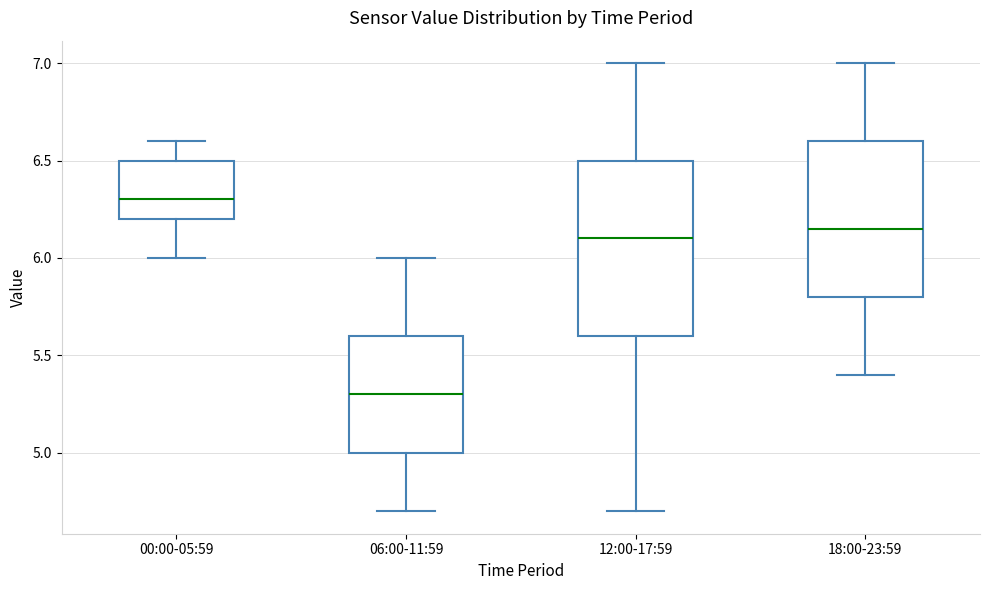

Where is the upper edge of the box for 12:00-17:59 on the y-axis? The values are not printed on the chart, so give them approximately, as read against the axis.

6.50